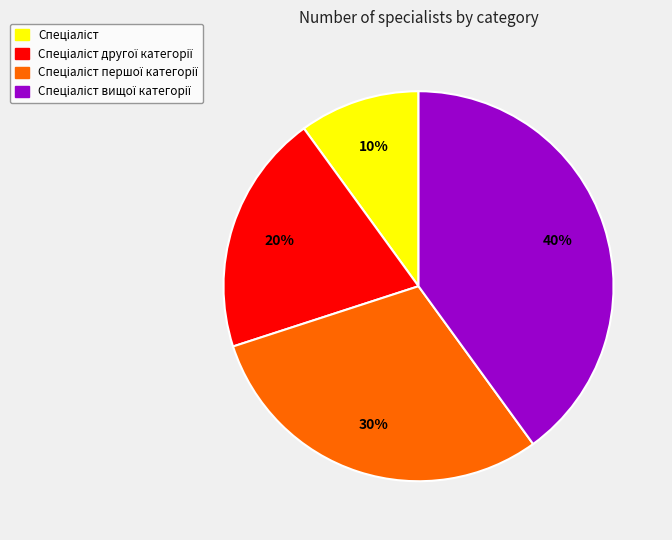

How many slices are in this pie chart?

4